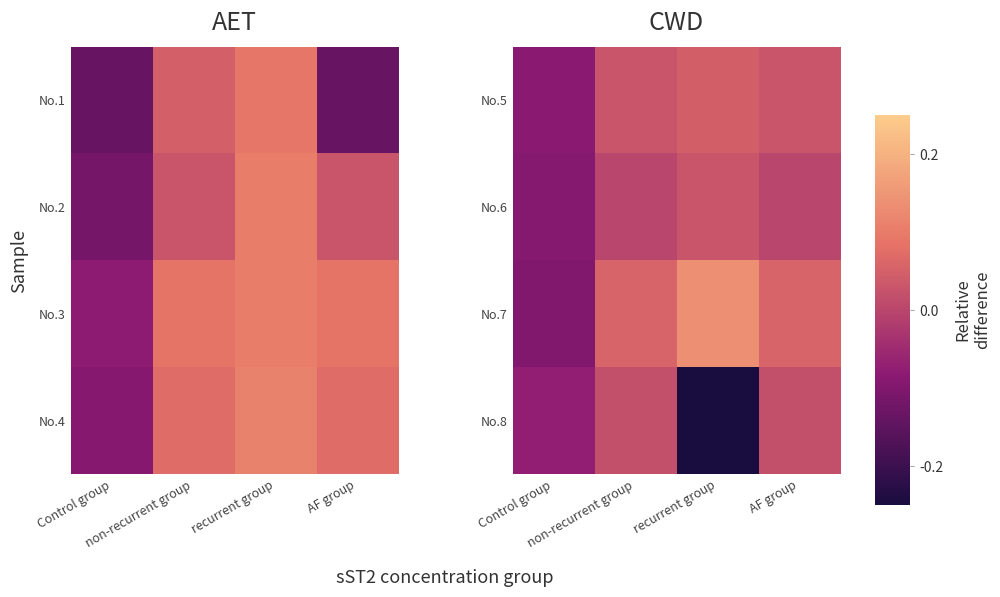

List the labels in order of No.6 value, largest first.

recurrent group, non-recurrent group, AF group, Control group